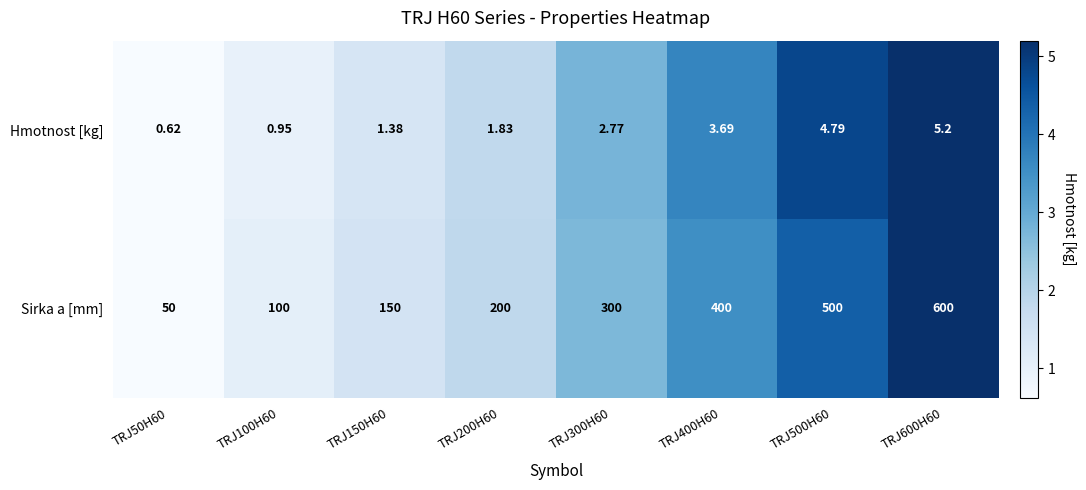

At TRJ150H60, list the series in order from largest to smallest.

Sirka a [mm], Hmotnost [kg]